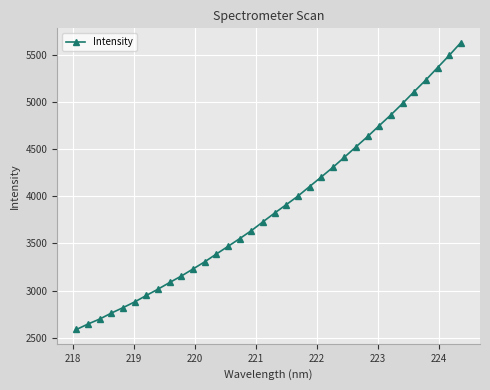

What is the greatest value displayed?

5627.8